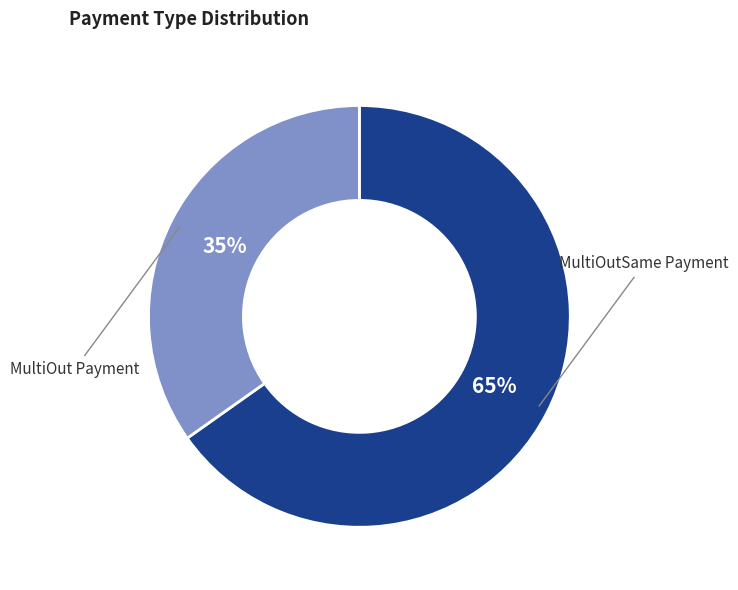

To the nearest percent, what is the average slice percentage?

50%